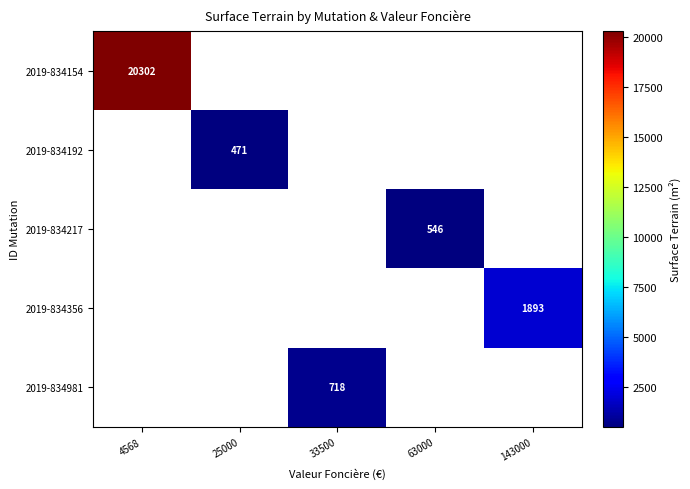

The 2019-834356 series shows 1281 at 143000. True or false?

False